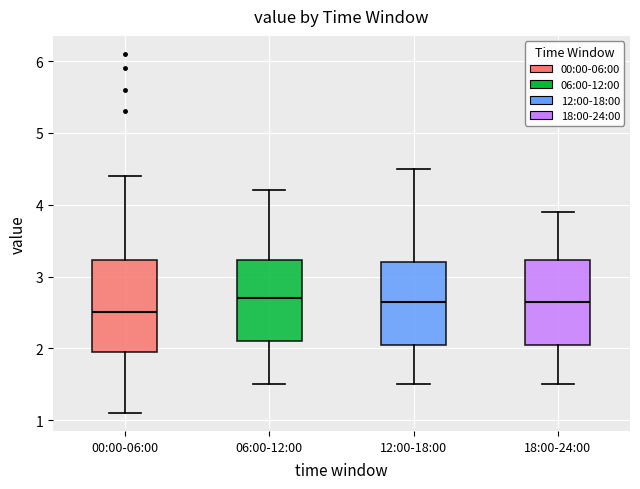

Which box's median line is the lowest?

00:00-06:00